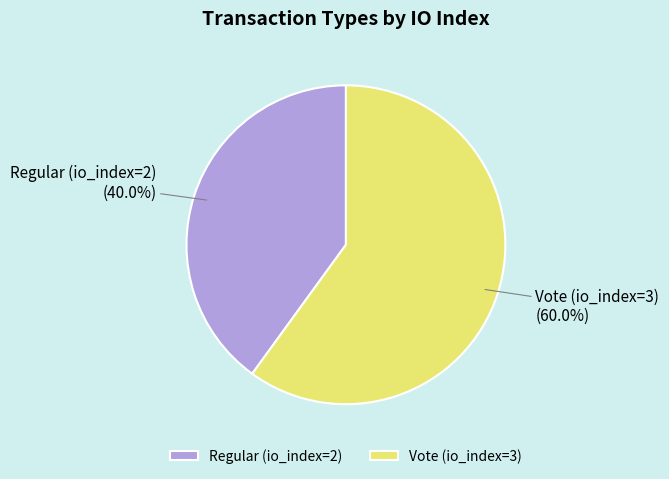

The Regular (io_index=2) slice represents 40% of the pie. True or false?

True